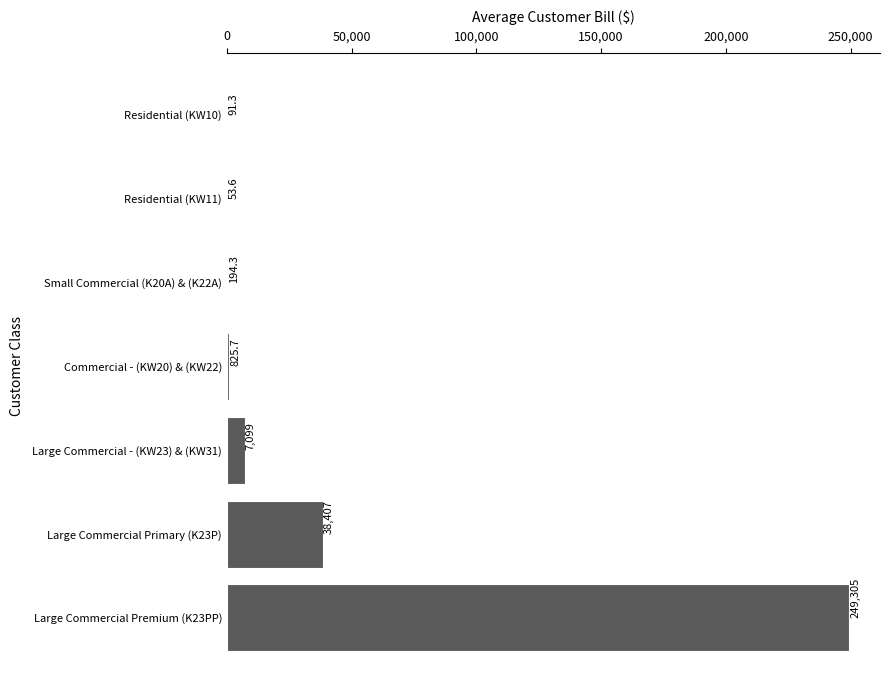

What is the greatest value displayed?

249304.8